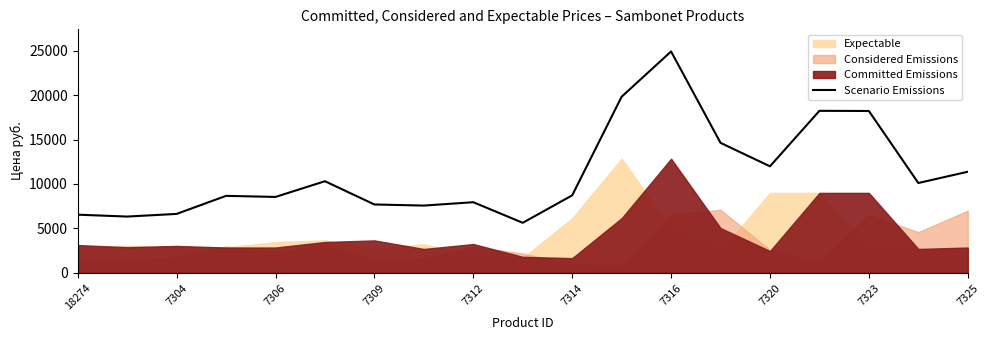

Reading left to right, extract all data points from this chart.

6544.5	6333.0	6630.4	8663.4	8542.4	10310.1	7692.8	7568.8	7947.5	5630.7	8719.1	19820.8	24916.1	14630.3	11989.1	18234.6	18217.2	10110.1	11376.4